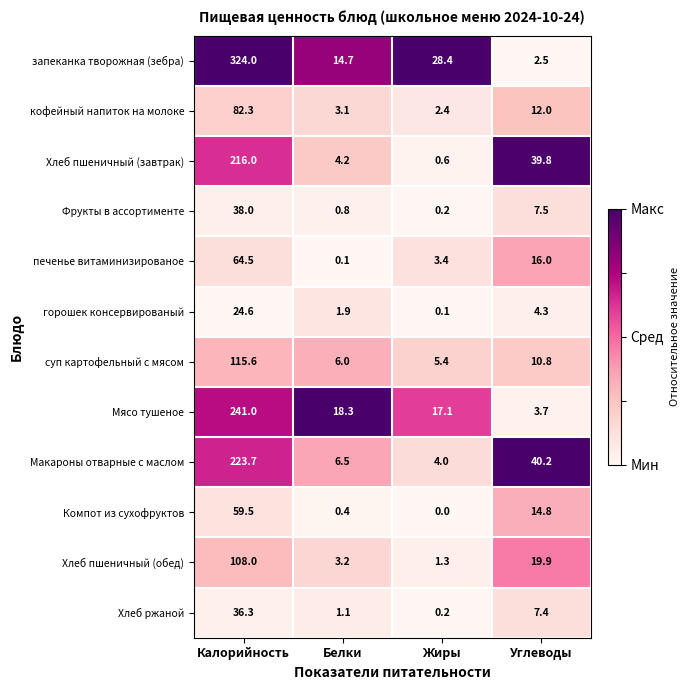

Between Калорийность and Жиры, which series saw the biggest shift?

запеканка творожная (зебра)